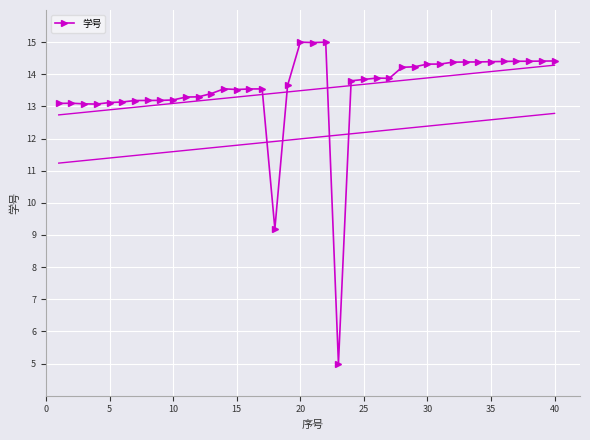

Reading left to right, list all the values displayed in this chart.

13.1	13.1	13.1	13.1	13.1	13.1	13.2	13.2	13.2	13.2	13.3	13.3	13.4	13.5	13.5	13.5	13.5	9.2	13.7	15.0	15.0	15.0	5.0	13.8	13.8	13.9	13.9	14.2	14.2	14.3	14.3	14.4	14.4	14.4	14.4	14.4	14.4	14.4	14.4	14.4